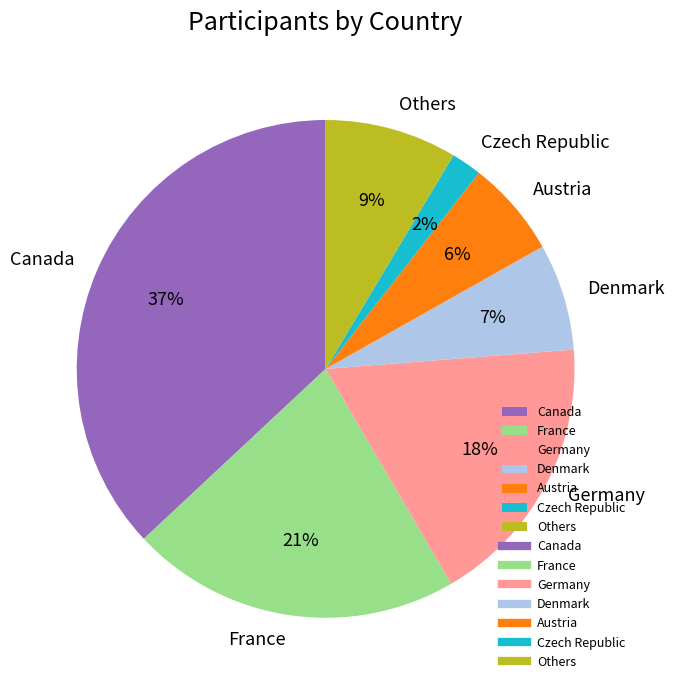

Does any single category account for the majority?

No